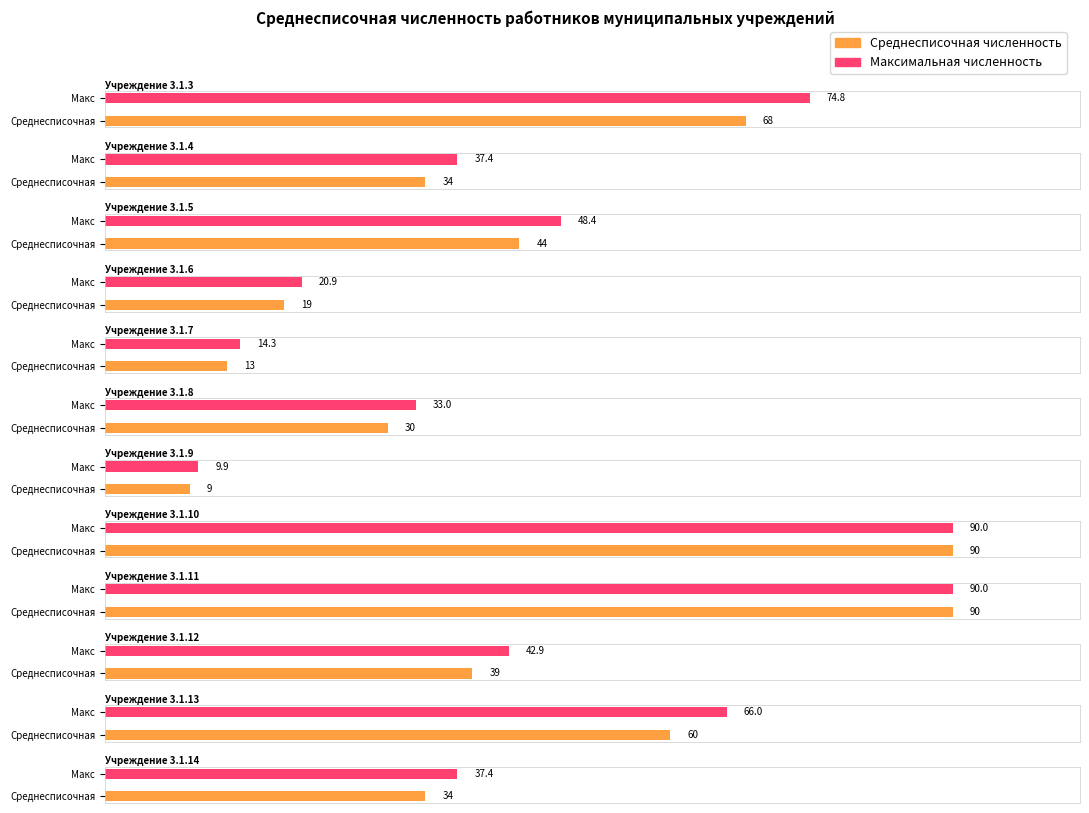

The chart shows a value of 132 at 3.1.23. True or false?

False